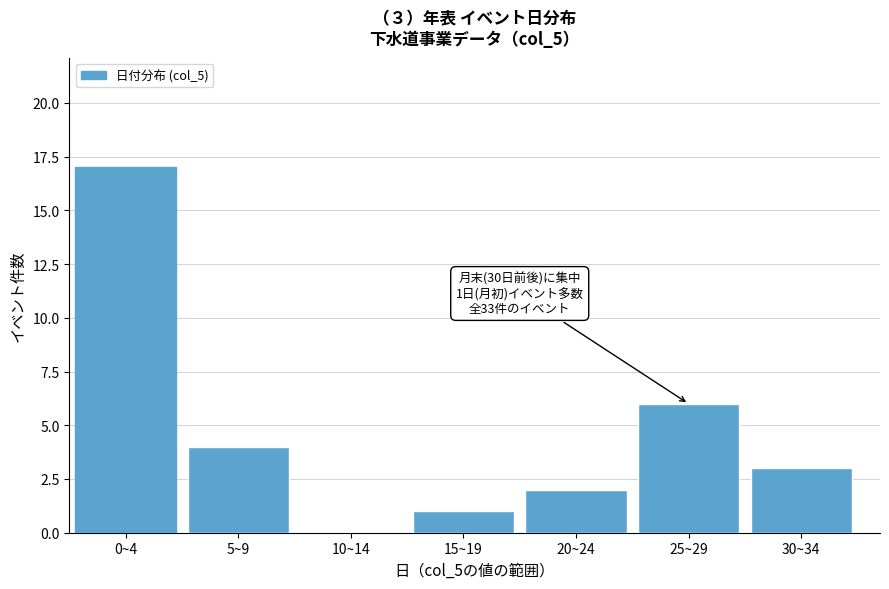

Reading left to right, list all the values displayed in this chart.

0~4=17	5~9=4	10~14=0	15~19=1	20~24=2	25~29=6	30~34=3